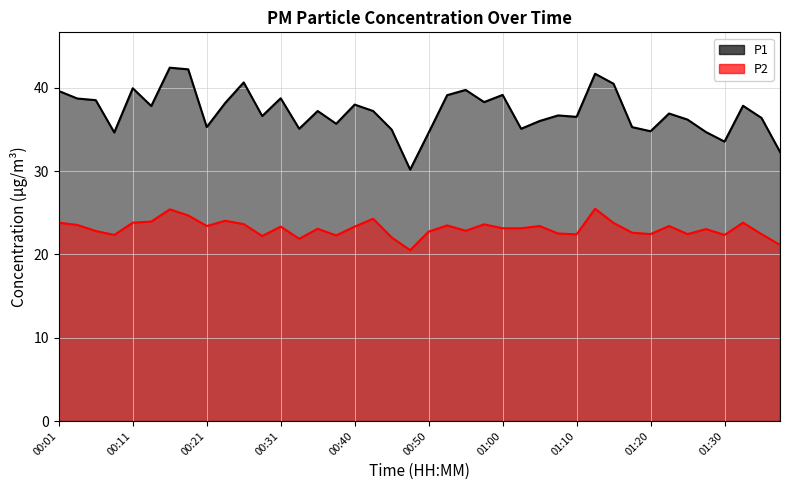

What are all the series names shown in the legend?

P1, P2